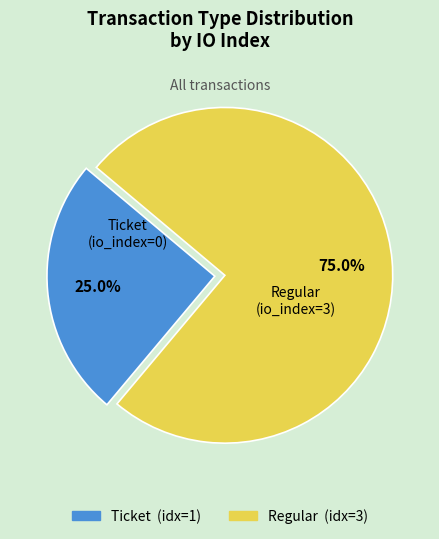

Is the sum of Regular and Ticket greater than half?

Yes